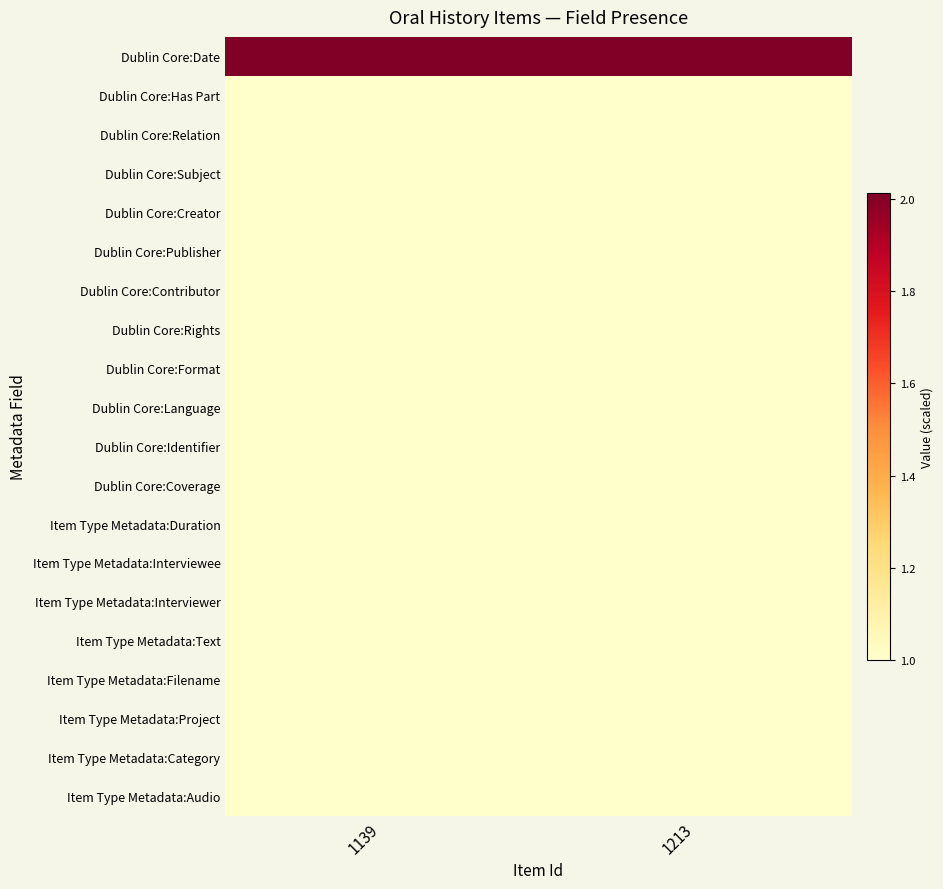

Count the number of categories in the chart.

2